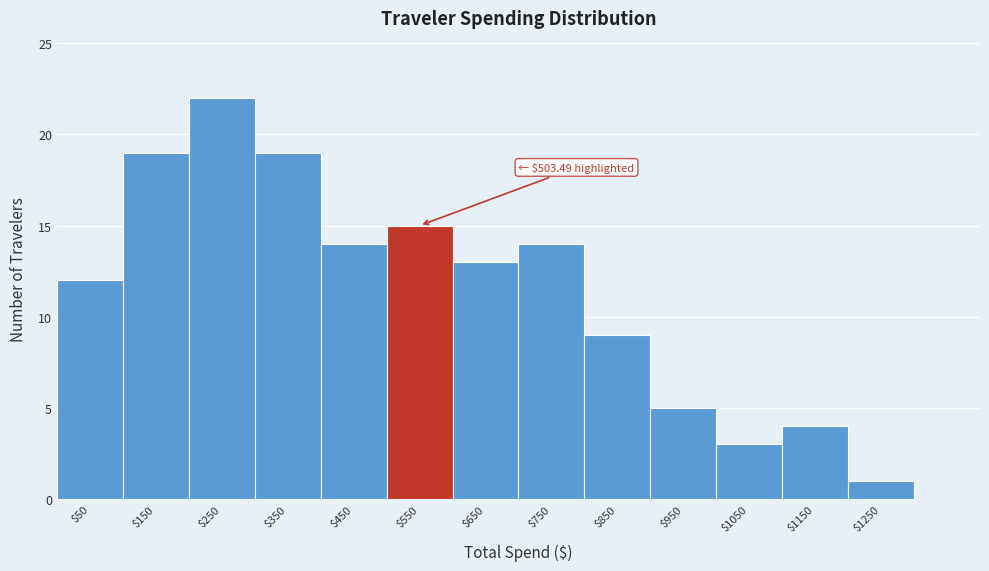

Which range on the x-axis has the tallest bar?

200 to 300